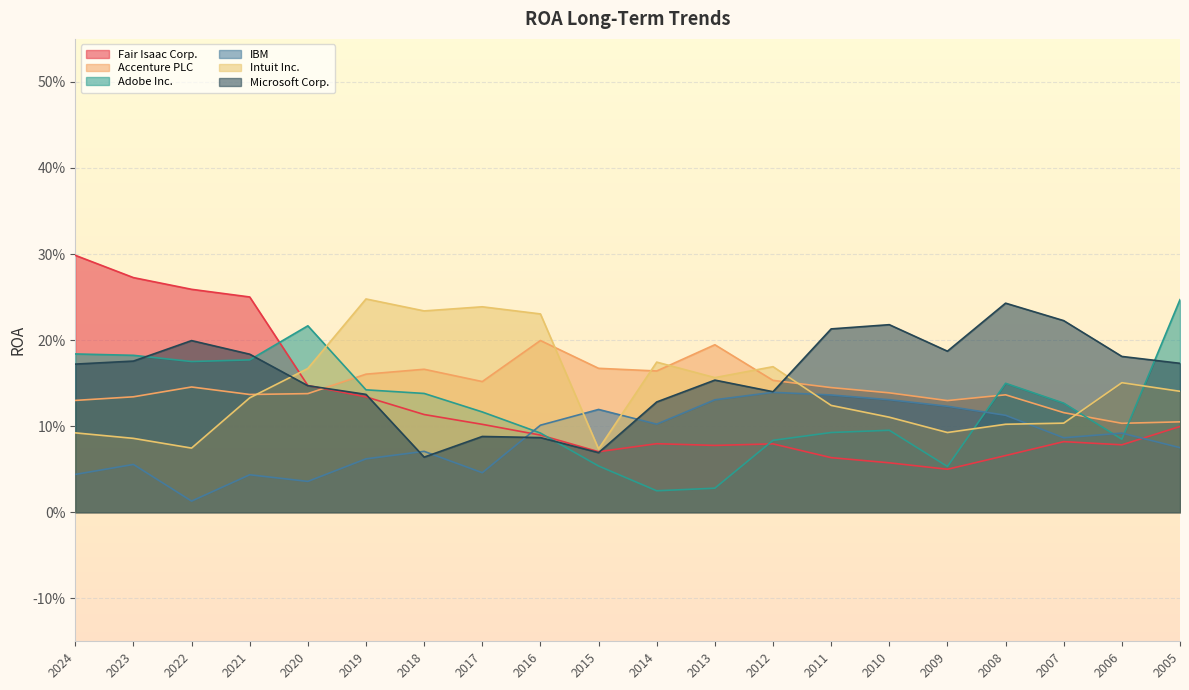

What are all the series names shown in the legend?

Fair Isaac Corp., Accenture PLC, Adobe Inc., IBM, Intuit Inc., Microsoft Corp.